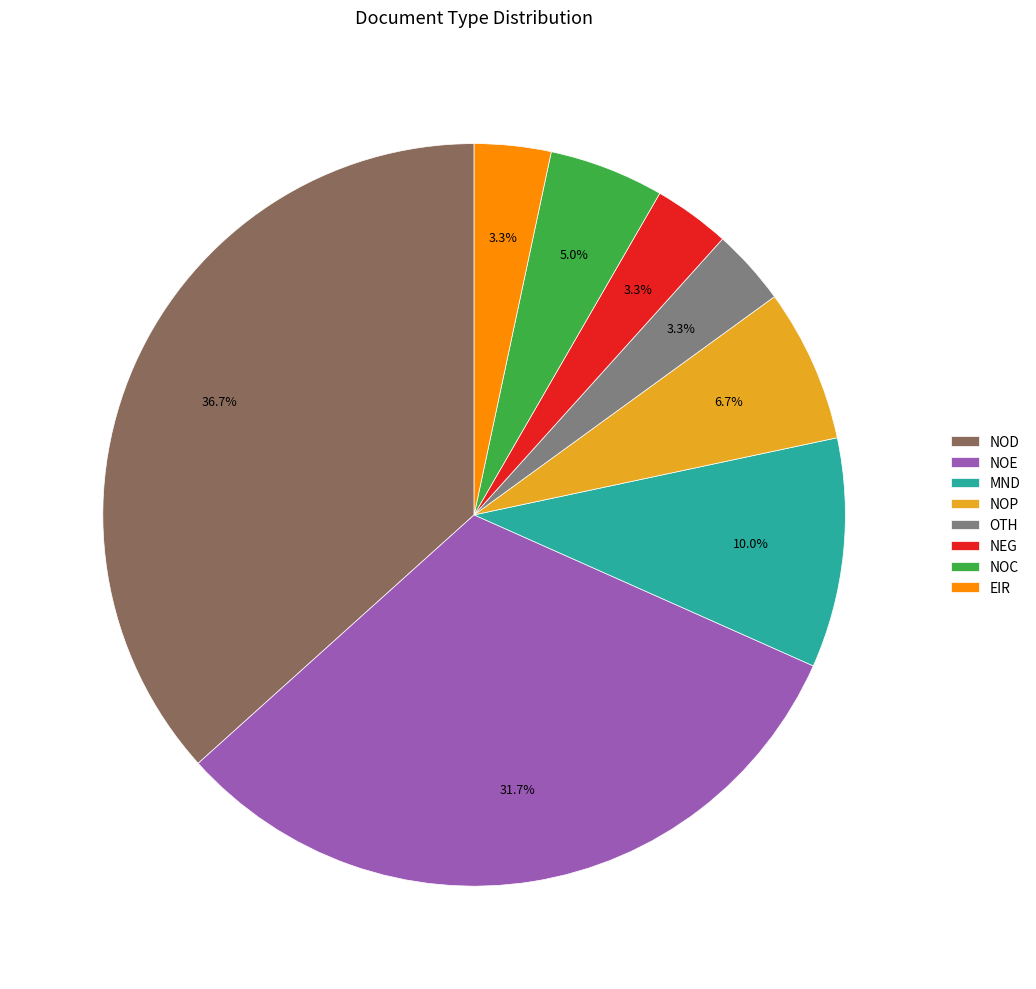

Is it true that NOC is 5% of the pie?

True